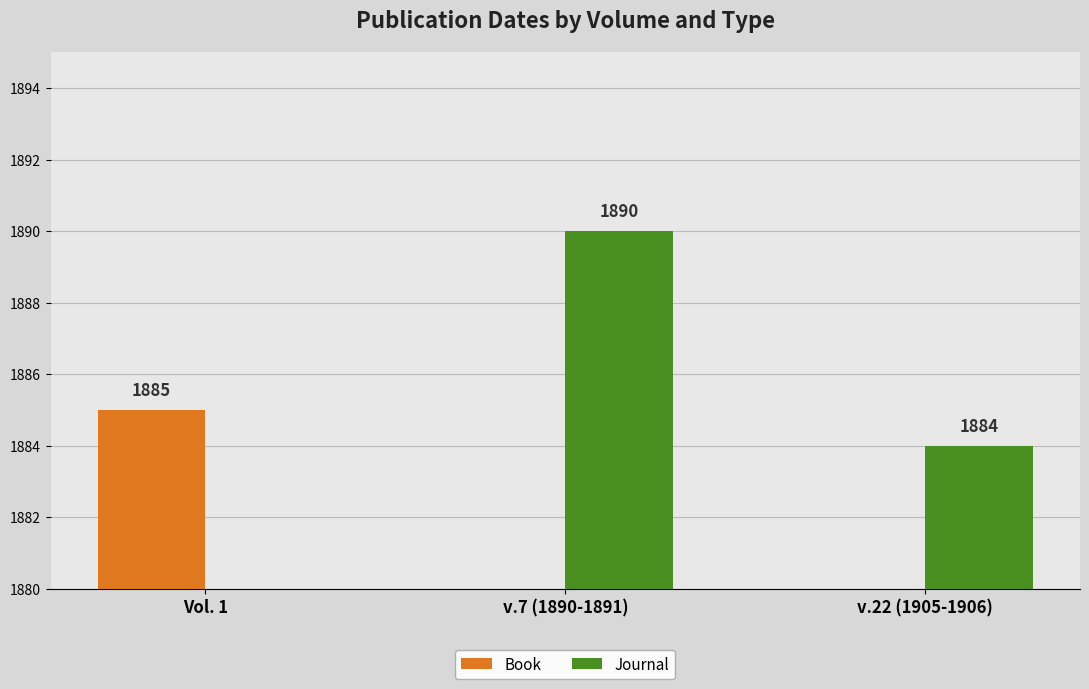

Does the chart contain stacked bars?

No